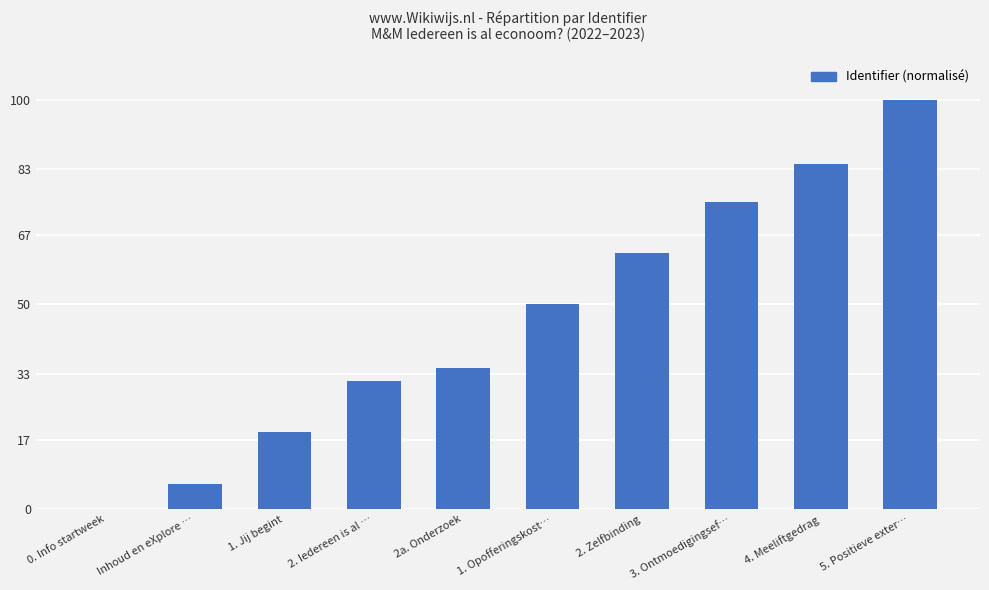

The value at 2a. Onderzoek is 23.5. True or false?

False